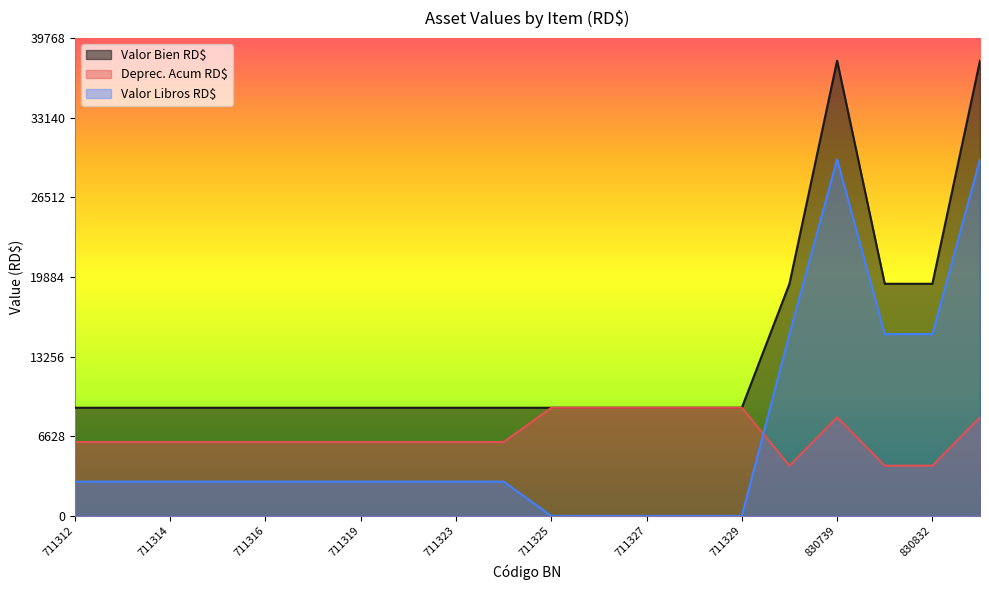

Where is the first local maximum for Valor Libros RD$?

830739